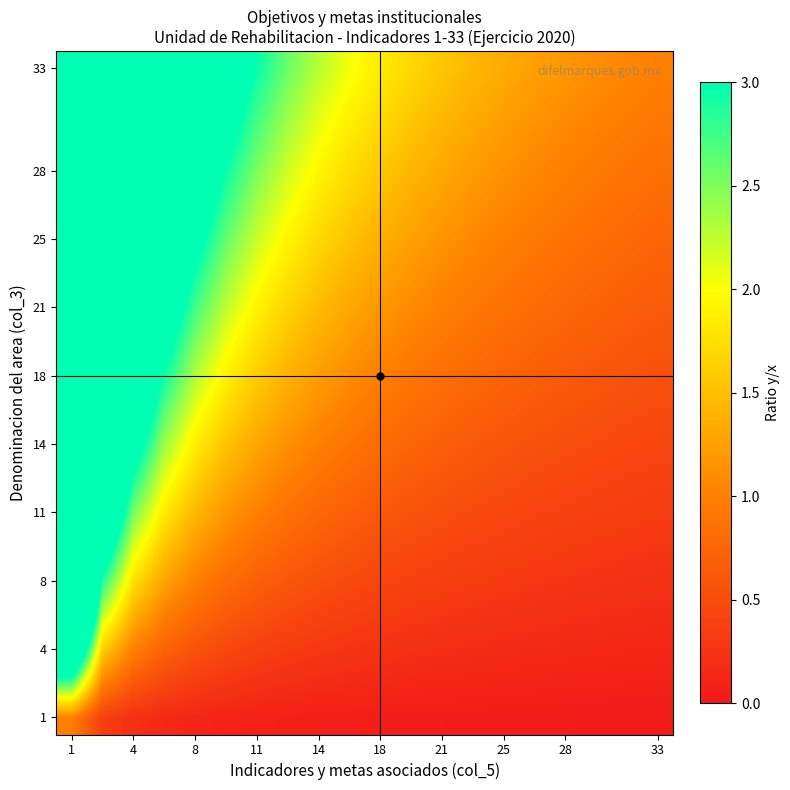

Count the number of categories in the chart.

20